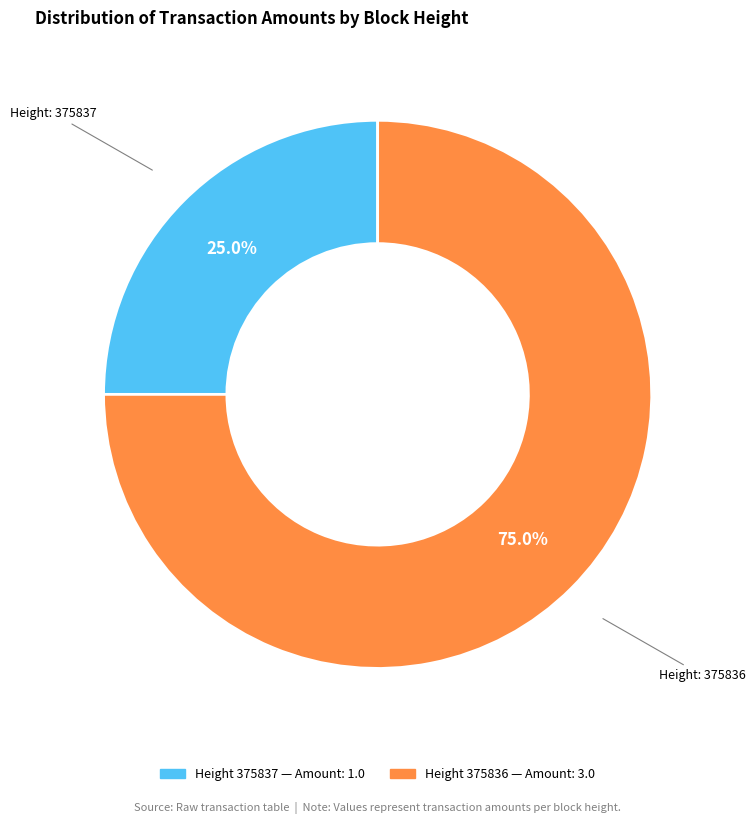

Is there any slice that represents more than half of the pie?

Yes